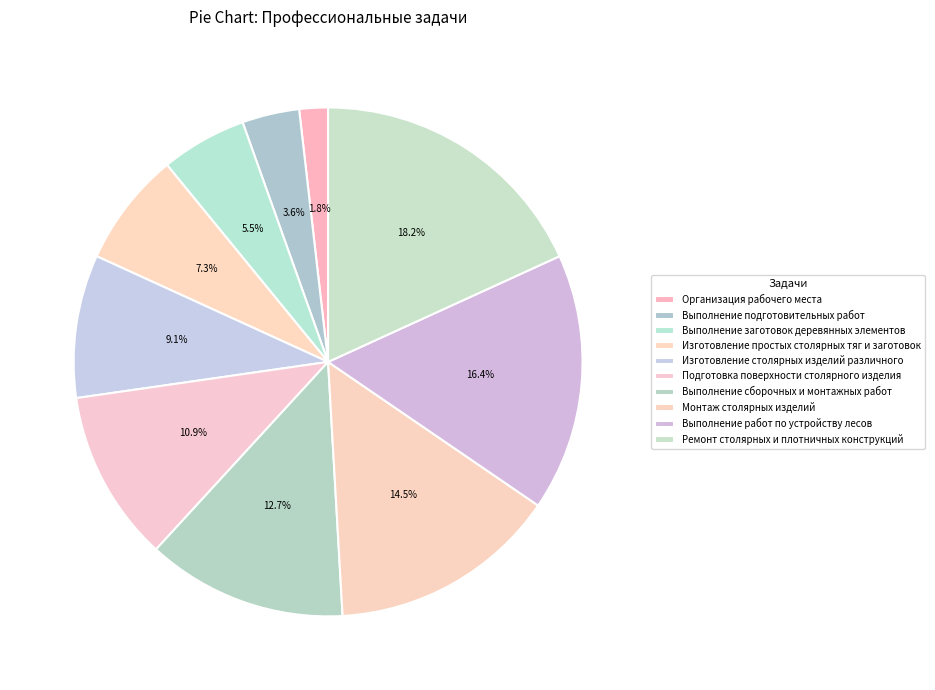

To the nearest percent, what is the combined percentage of Выполнение сборочных и монтажных работ and Подготовка поверхности столярного изделия?

24%